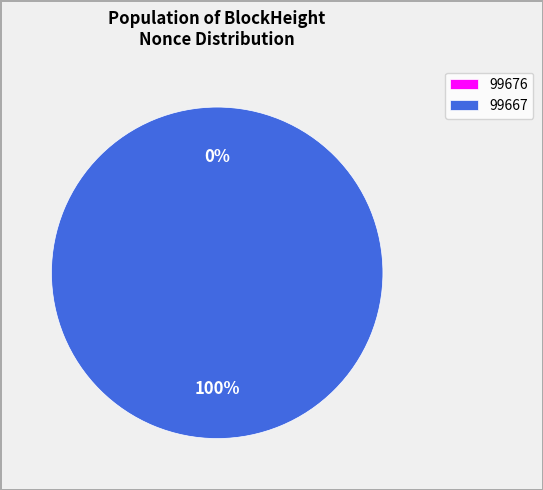

Which category has the biggest portion of the pie?

99667